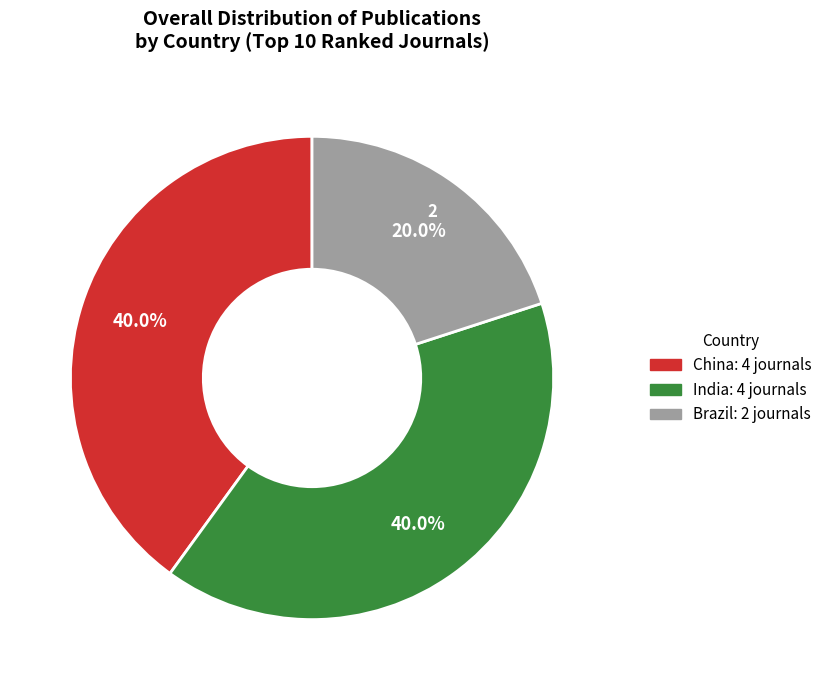

To the nearest percent, what portion does China represent?

40%